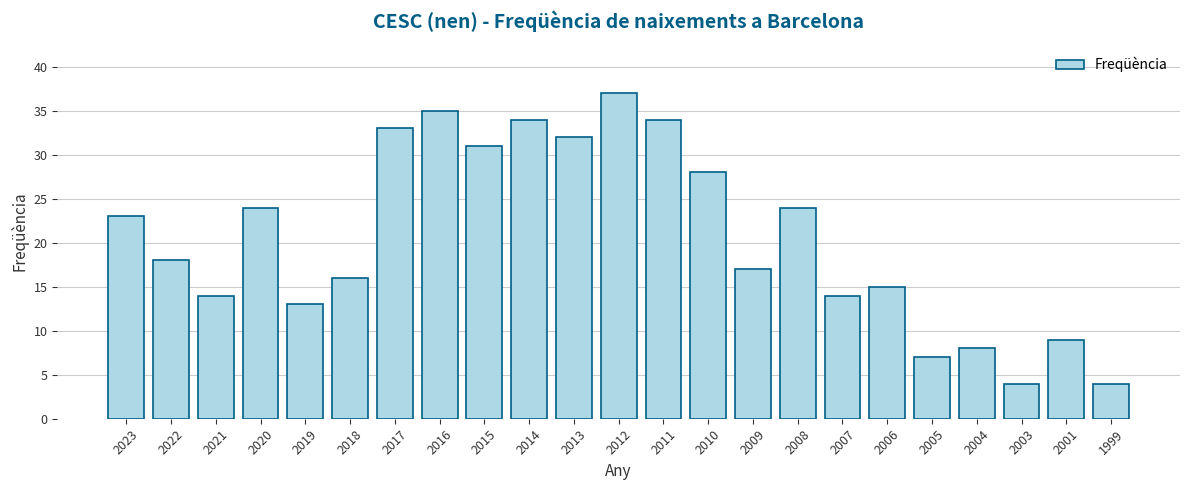

What is the difference between the values at 2018 and 2020?

8